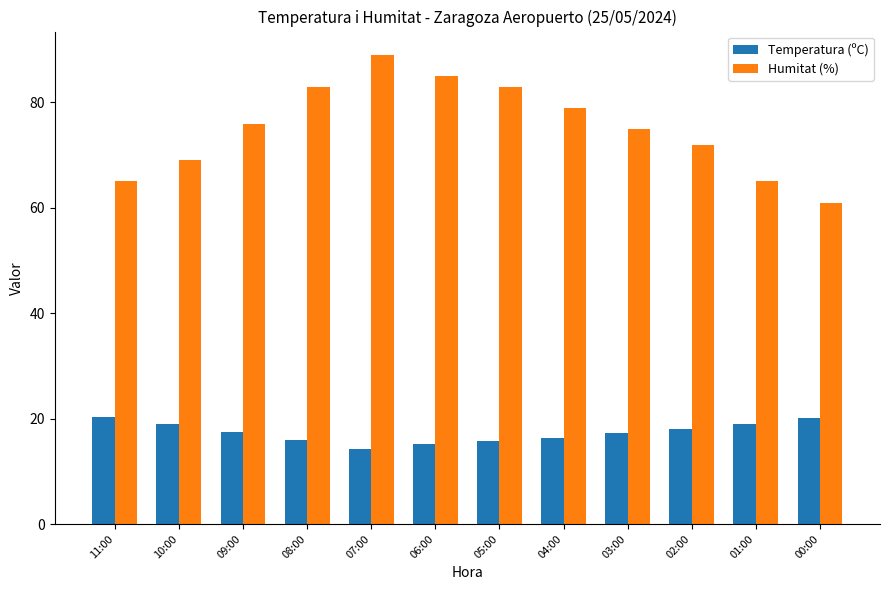

Rank the series by their average value, from highest to lowest.

Humitat (%), Temperatura (ºC)